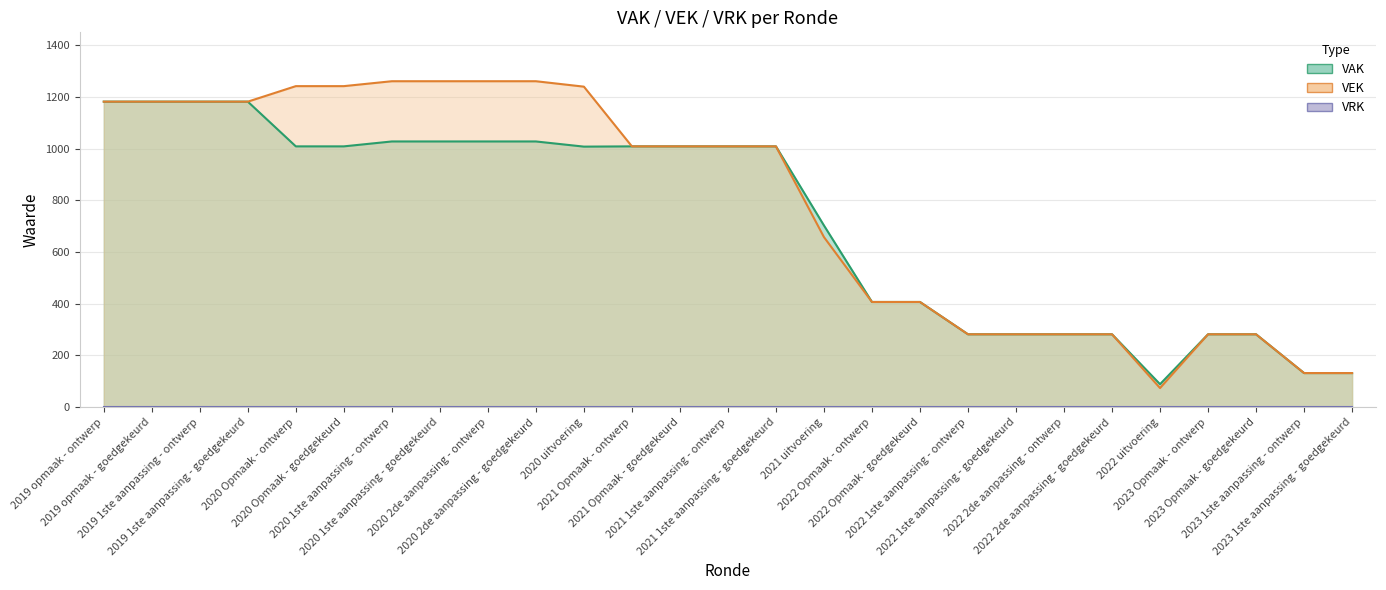

Where is VAK nearest to the value 635?

2021 uitvoering